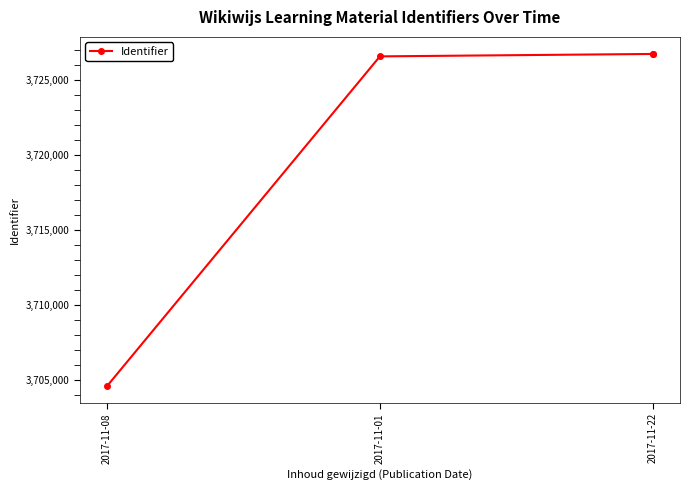

Where does the data first go above 3726763?

2017-11-22